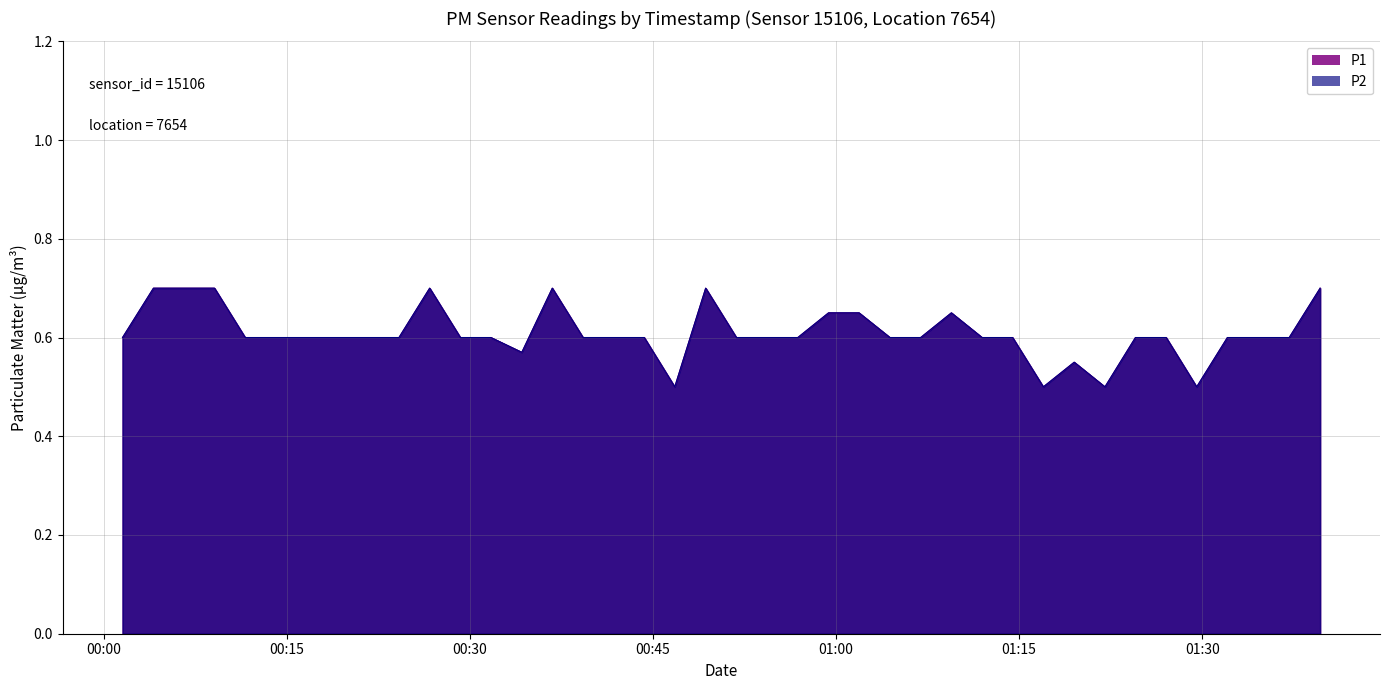

Rank the categories by P2 value from highest to lowest.

2024-01-07T00:04:04, 2024-01-07T00:06:34, 2024-01-07T00:09:04, 2024-01-07T00:26:42, 2024-01-07T00:36:45, 2024-01-07T00:49:19, 2024-01-07T01:39:40, 2024-01-07T00:59:23, 2024-01-07T01:01:53, 2024-01-07T01:09:27, 2024-01-07T00:01:32, 2024-01-07T00:11:35, 2024-01-07T00:14:06, 2024-01-07T00:16:37, 2024-01-07T00:19:10, 2024-01-07T00:21:41, 2024-01-07T00:24:11, 2024-01-07T00:29:13, 2024-01-07T00:31:43, 2024-01-07T00:39:16, 2024-01-07T00:41:46, 2024-01-07T00:44:17, 2024-01-07T00:51:50, 2024-01-07T00:54:21, 2024-01-07T00:56:52, 2024-01-07T01:04:25, 2024-01-07T01:06:56, 2024-01-07T01:11:58, 2024-01-07T01:14:28, 2024-01-07T01:24:32, 2024-01-07T01:27:03, 2024-01-07T01:32:04, 2024-01-07T01:34:36, 2024-01-07T01:37:08, 2024-01-07T00:34:15, 2024-01-07T01:19:31, 2024-01-07T00:46:47, 2024-01-07T01:16:59, 2024-01-07T01:22:02, 2024-01-07T01:29:33